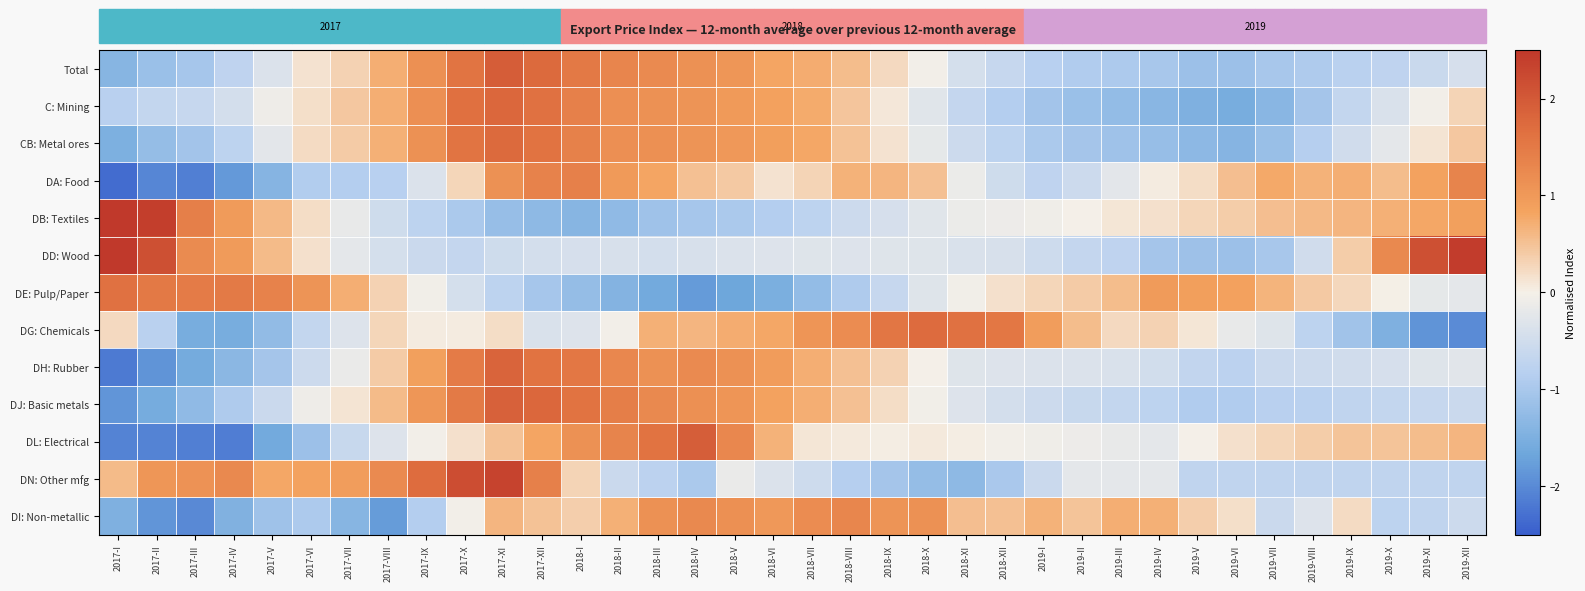

Which has a higher value, 2017-V or 2019-VIII?

2017-V